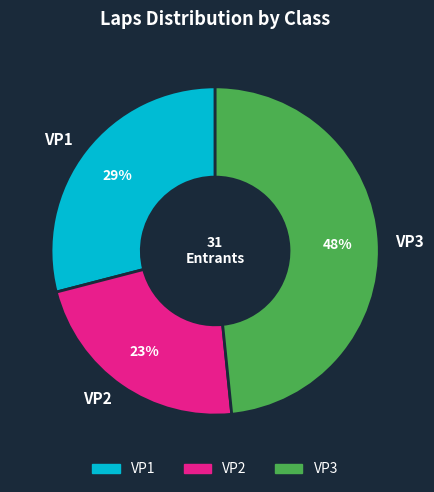

True or false: VP2 accounts for 23% of the total.

True